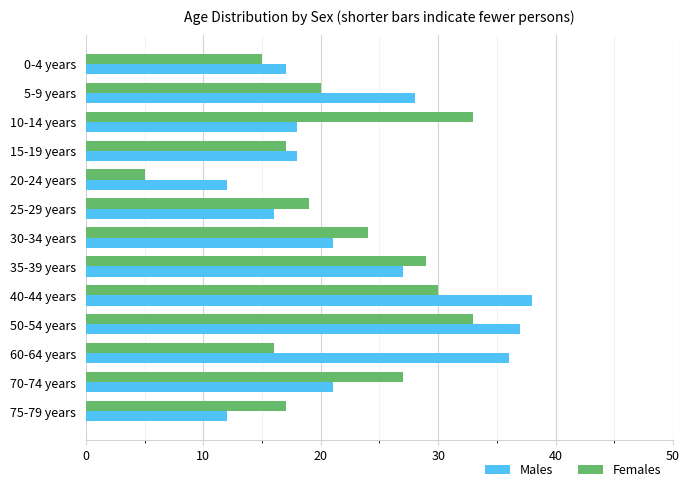

What are all the series names shown in the legend?

Males, Females